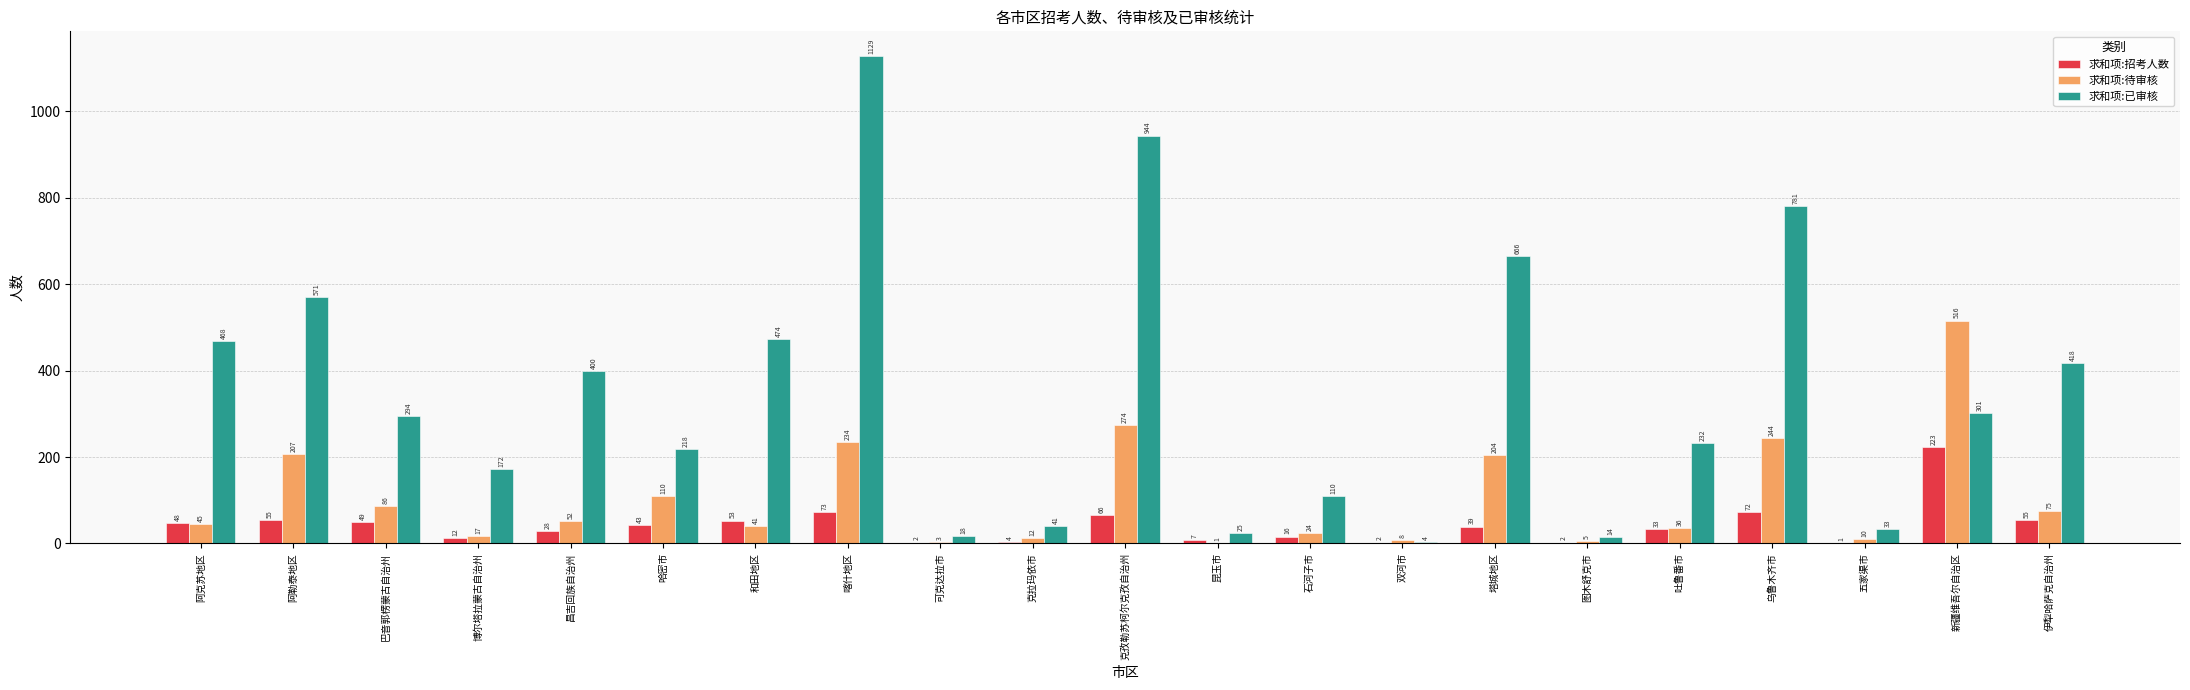

At which category is the sum across all series the highest?

喀什地区